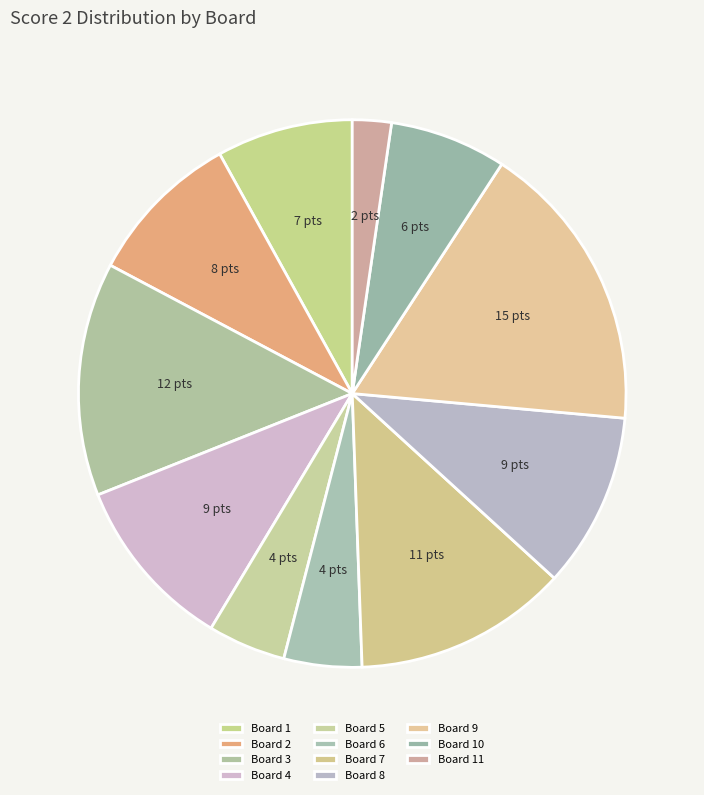

Does any single category account for the majority?

No